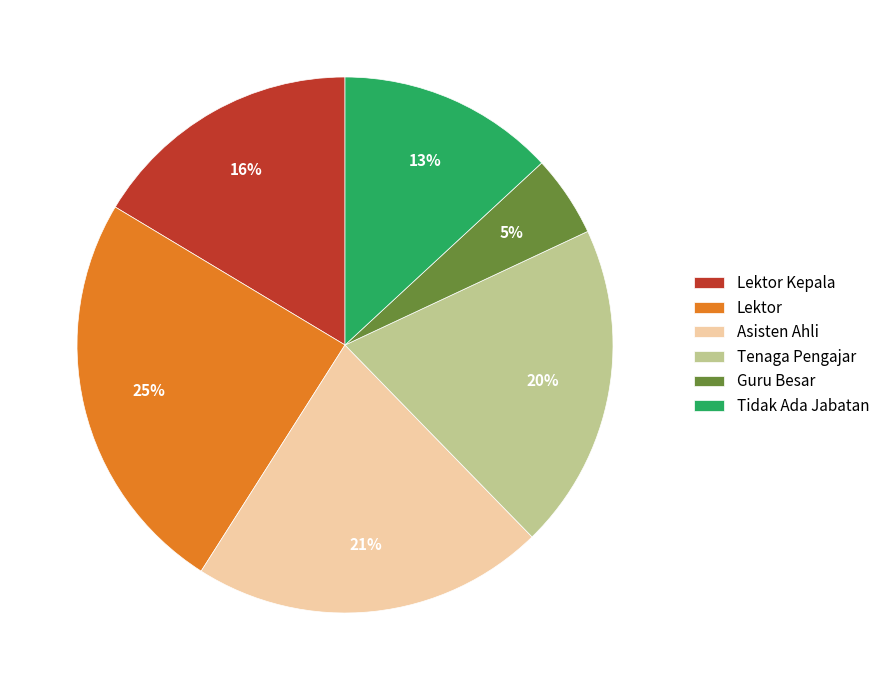

Does any single category account for the majority?

No